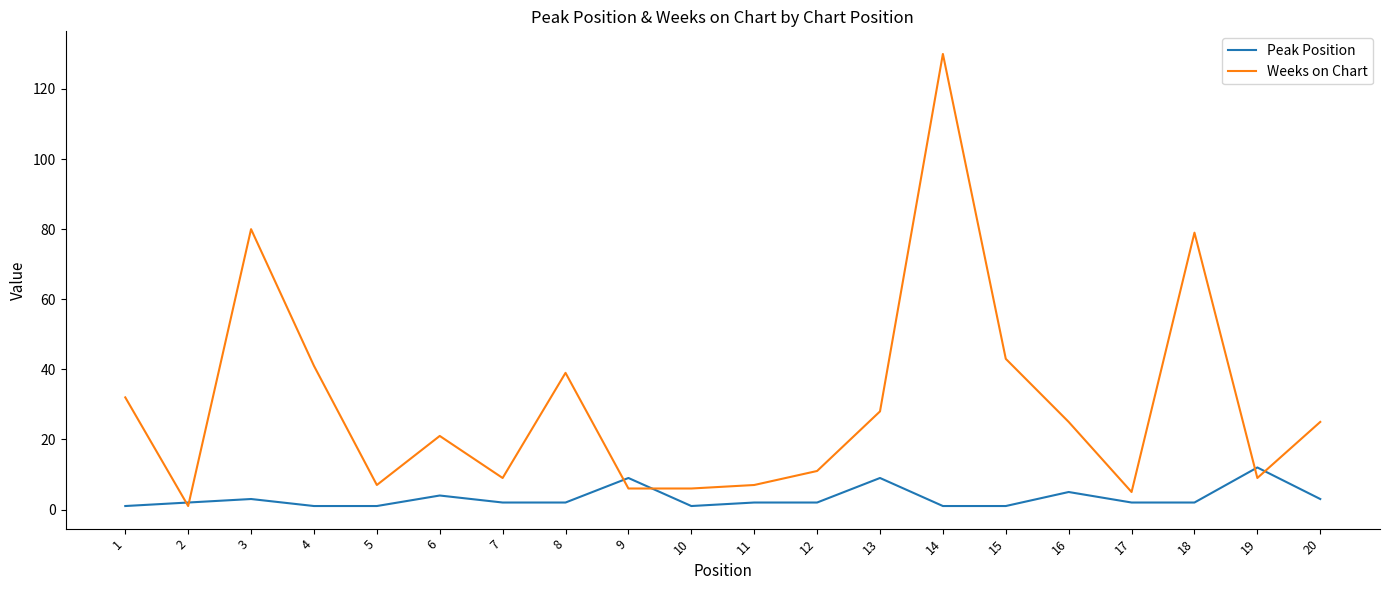

Which series has the largest total across all categories?

Weeks on Chart